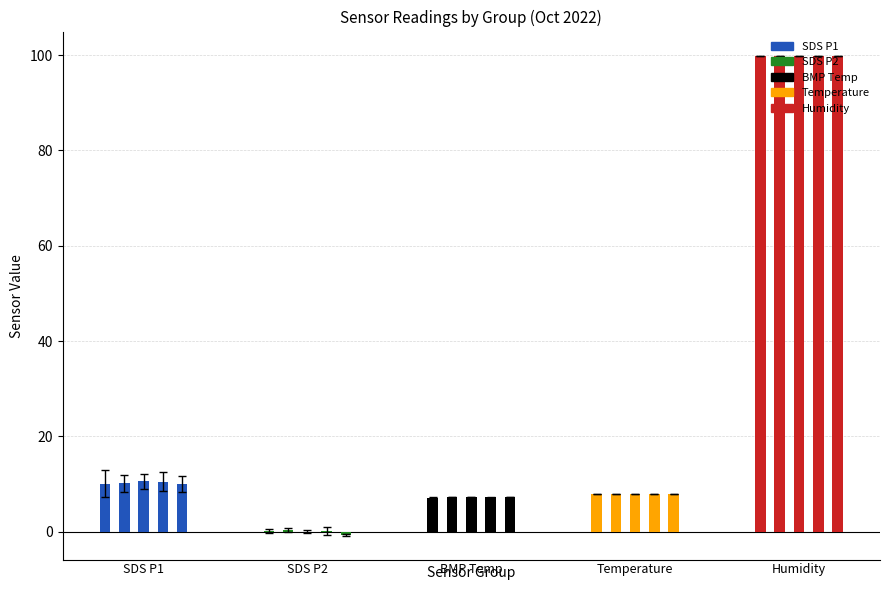

What is the smallest value displayed?

-0.7